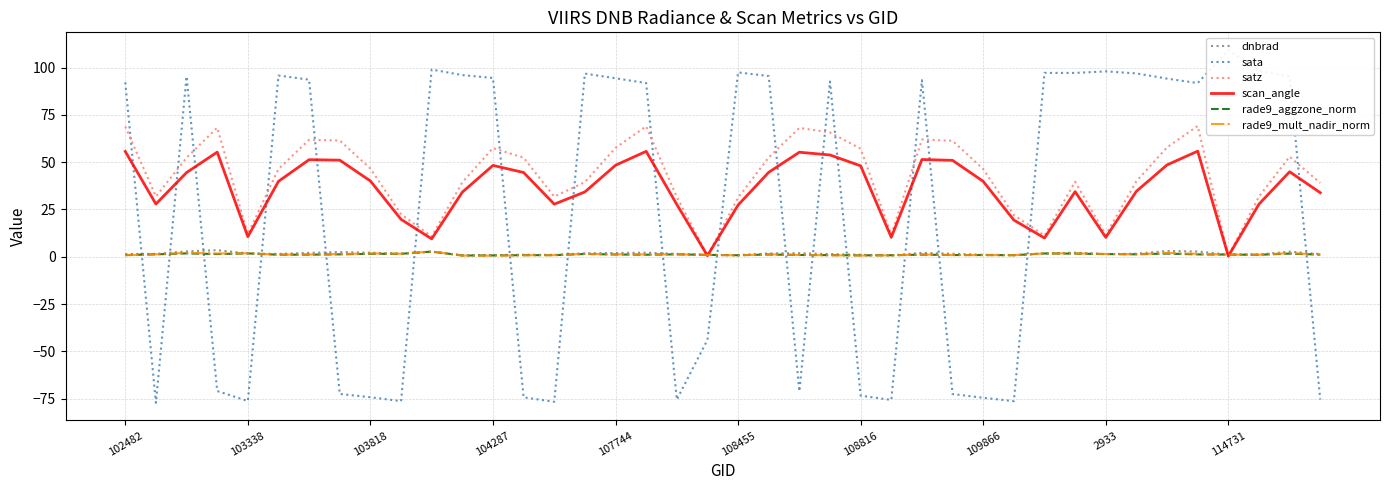

At which category is the sum across all series the highest?

35